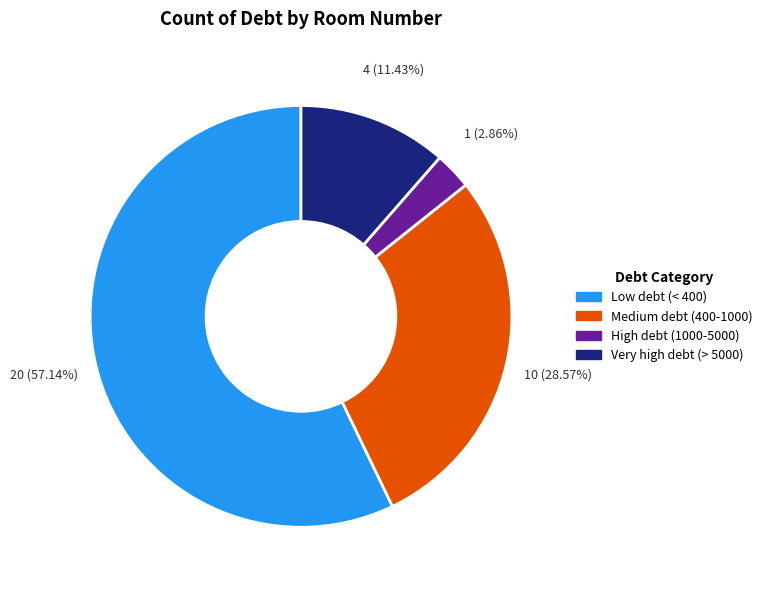

How many slices are in this pie chart?

4